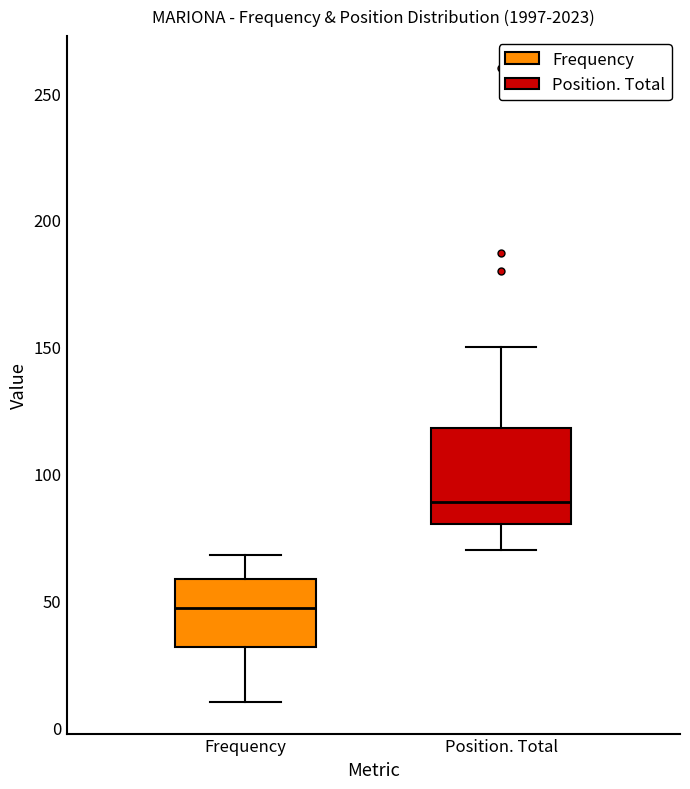

Reading left to right, transcribe this box plot: for each box, give where its median line is, the range the box spans, and where its two whiskers end, as read against the y-axis. The values are not printed on the chart, so give them approximately, as read against the axis.

Frequency: median 45, box 30 to 60, whiskers 10 to 70
Position. Total: median 90, box 80 to 120, whiskers 70 to 150